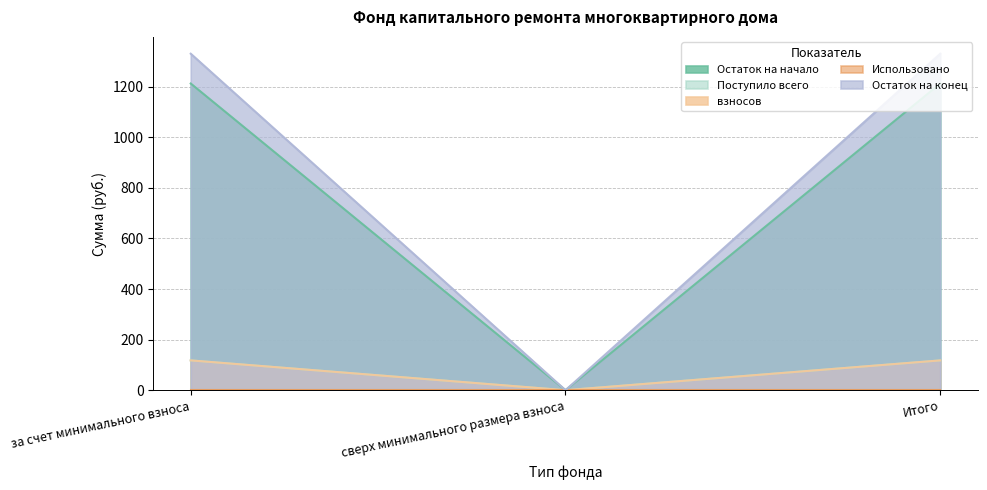

At which category is the sum across all series the highest?

за счет минимального взноса